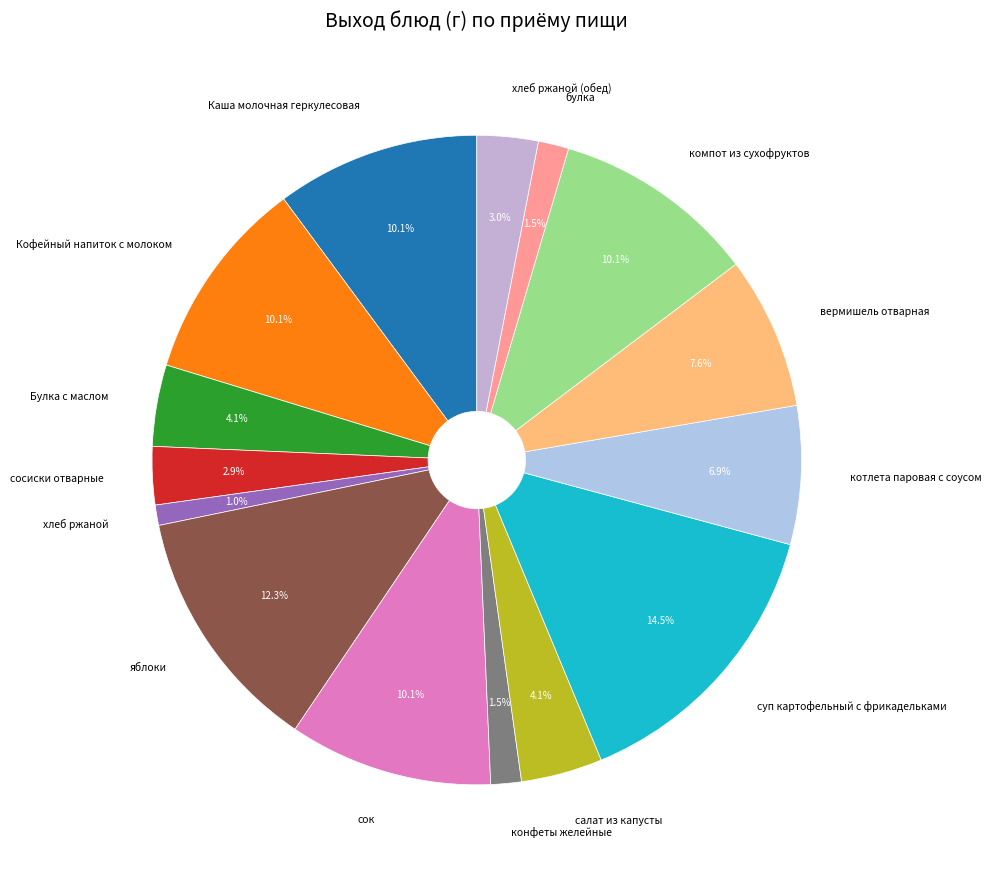

True or false: яблоки accounts for 23% of the total.

False